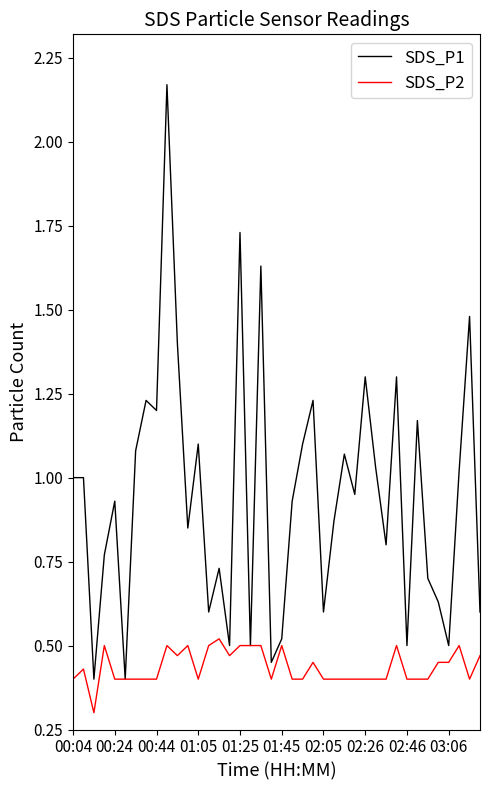

How many distinct data groups are displayed?

2